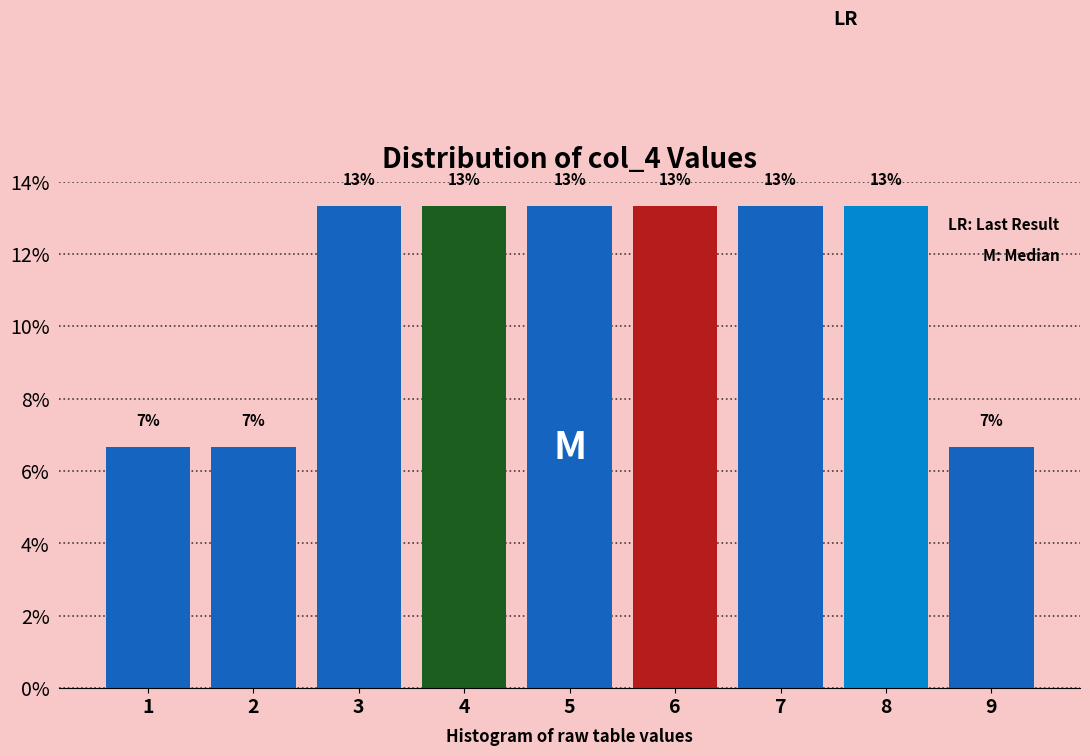

How many bars are there in total?

9